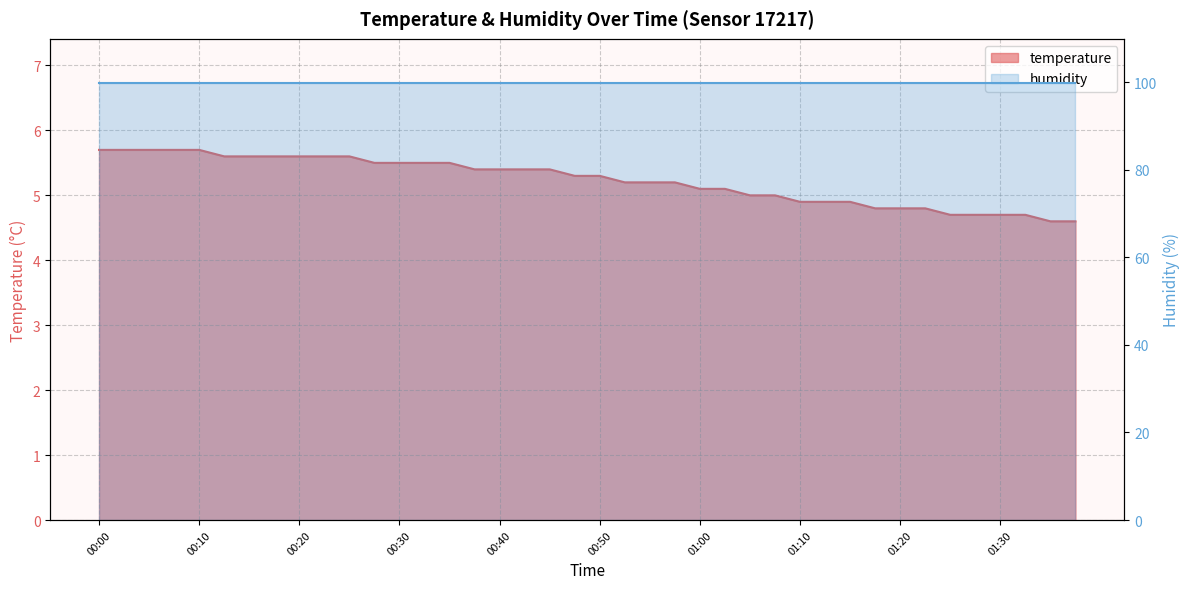

Reading left to right, extract all data points from this chart.

5.7	5.7	5.7	5.7	5.7	5.6	5.6	5.6	5.6	5.6	5.6	5.5	5.5	5.5	5.5	5.4	5.4	5.4	5.4	5.3	5.3	5.2	5.2	5.2	5.1	5.1	5.0	5.0	4.9	4.9	4.9	4.8	4.8	4.8	4.7	4.7	4.7	4.7	4.6	4.6